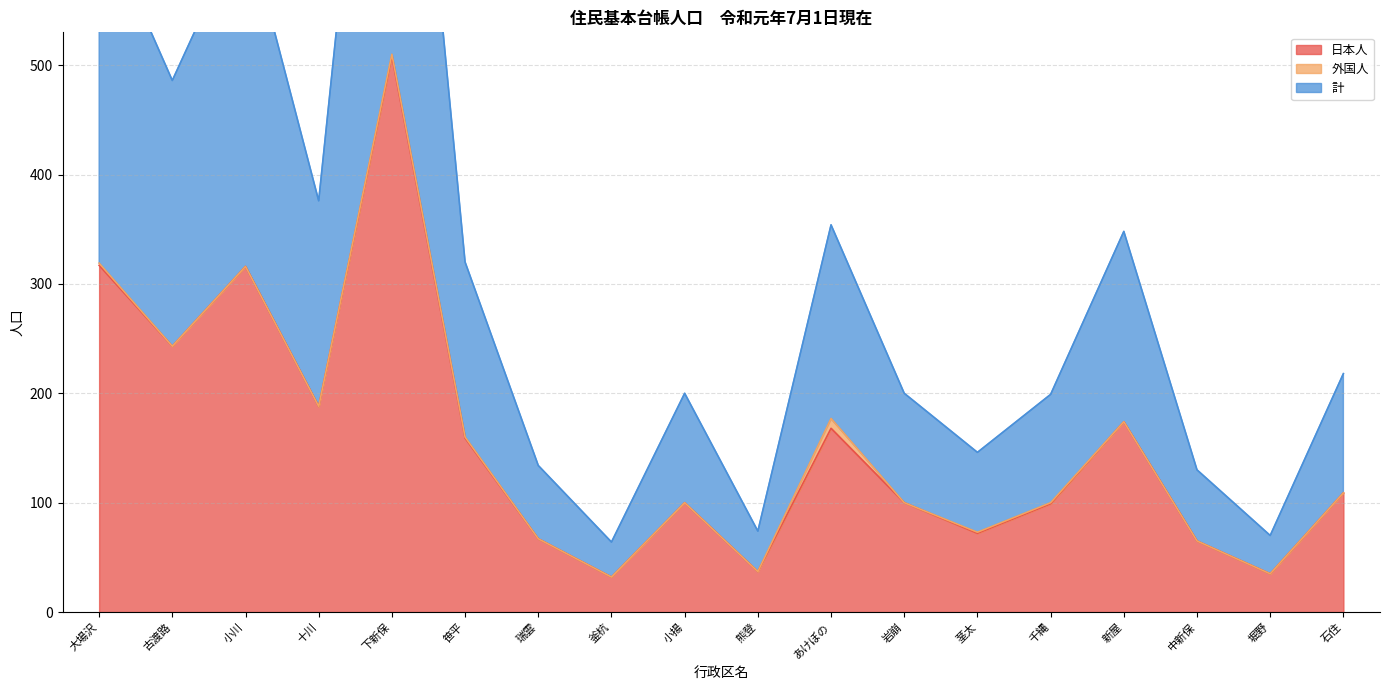

Where is 日本人 nearest to the value 270?

古渡路